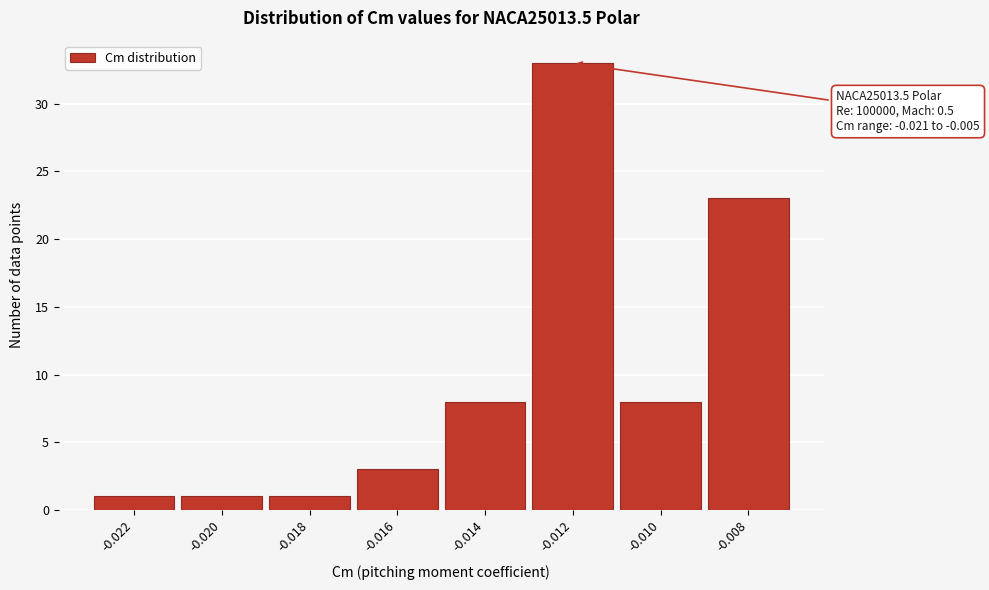

Reading right to left, list all the values displayed in this chart.

23	8	33	8	3	1	1	1